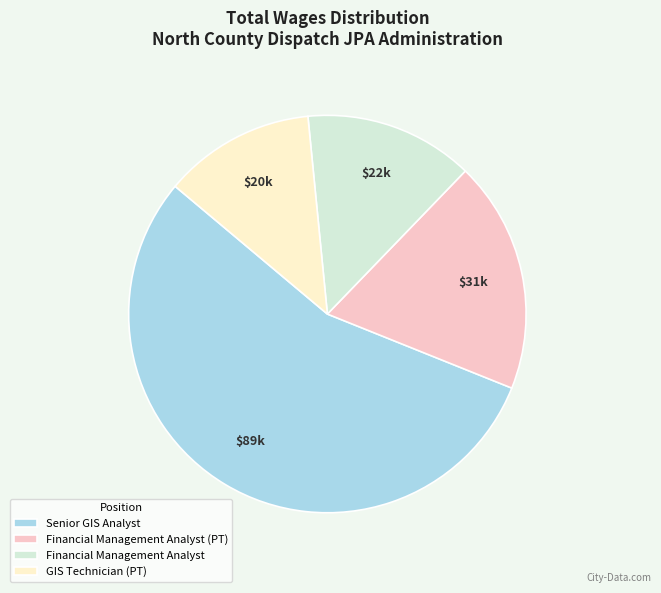

Approximately how many times larger is the value at Financial Management Analyst (PT) compared to GIS Technician (PT)?

1.5